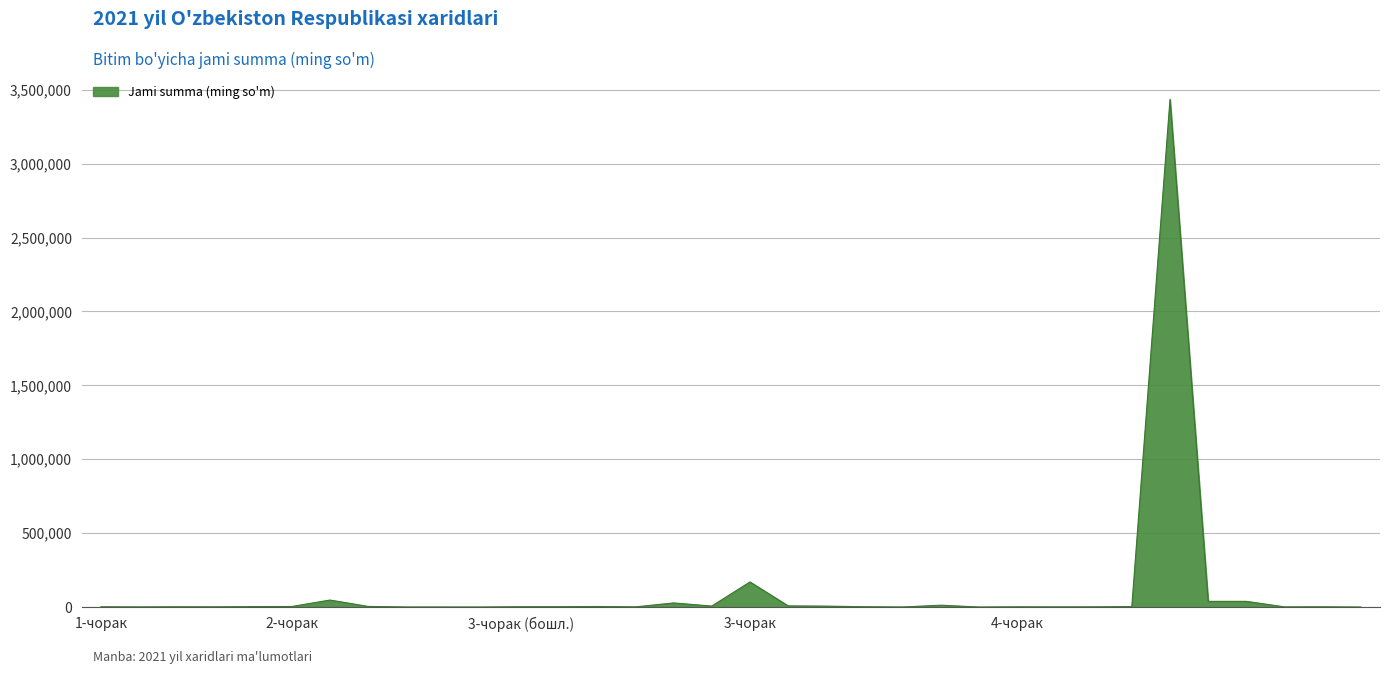

What is the maximum value shown in the chart?

3434893.0